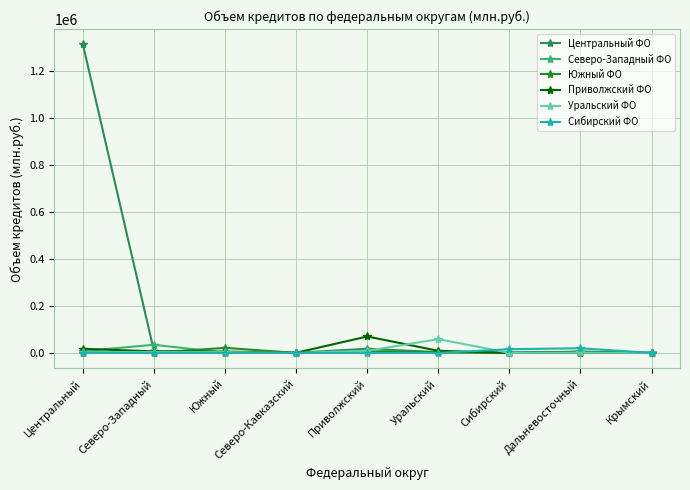

What is the lowest value of the Приволжский ФО series?

36